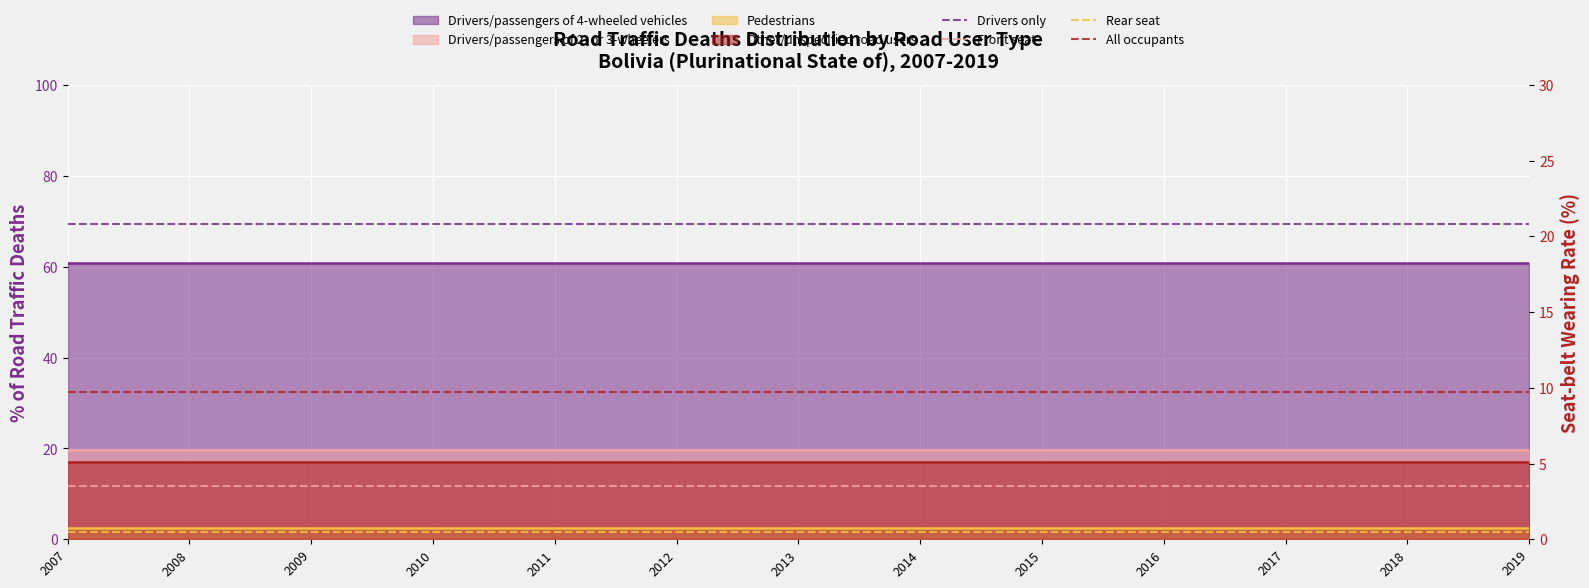

True or false: All occupants has more than 2 interior local peaks.

False